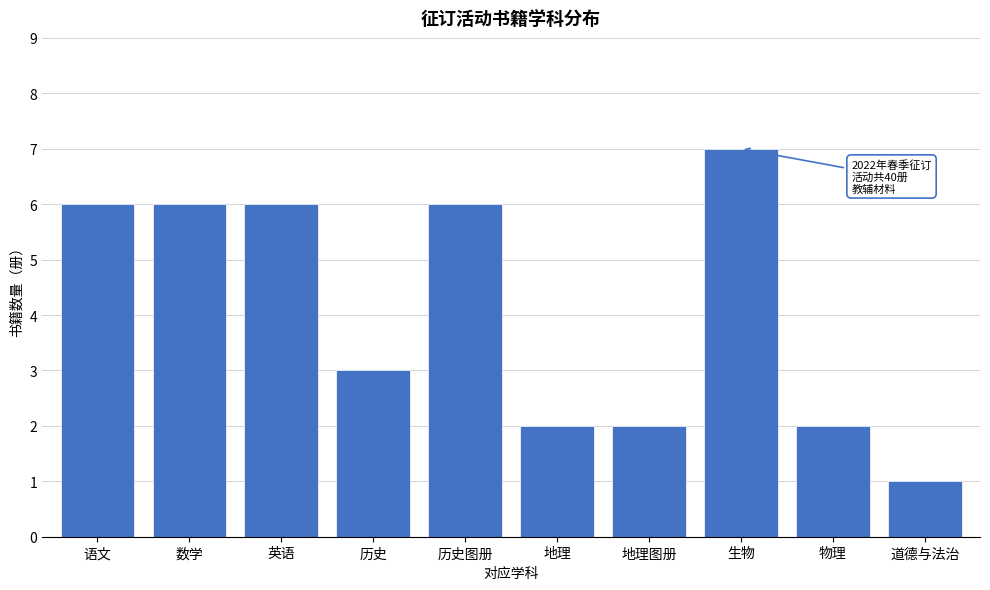

Reading left to right, what are all the values shown in this chart?

6	6	6	3	6	2	2	7	2	1